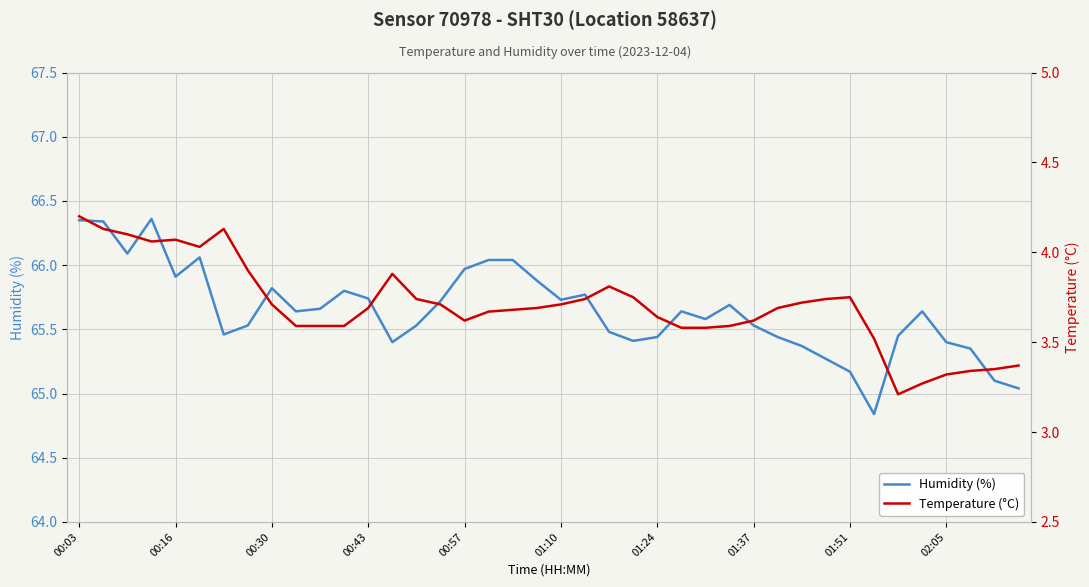

Where does the Humidity (%) series first go above 65?

00:03